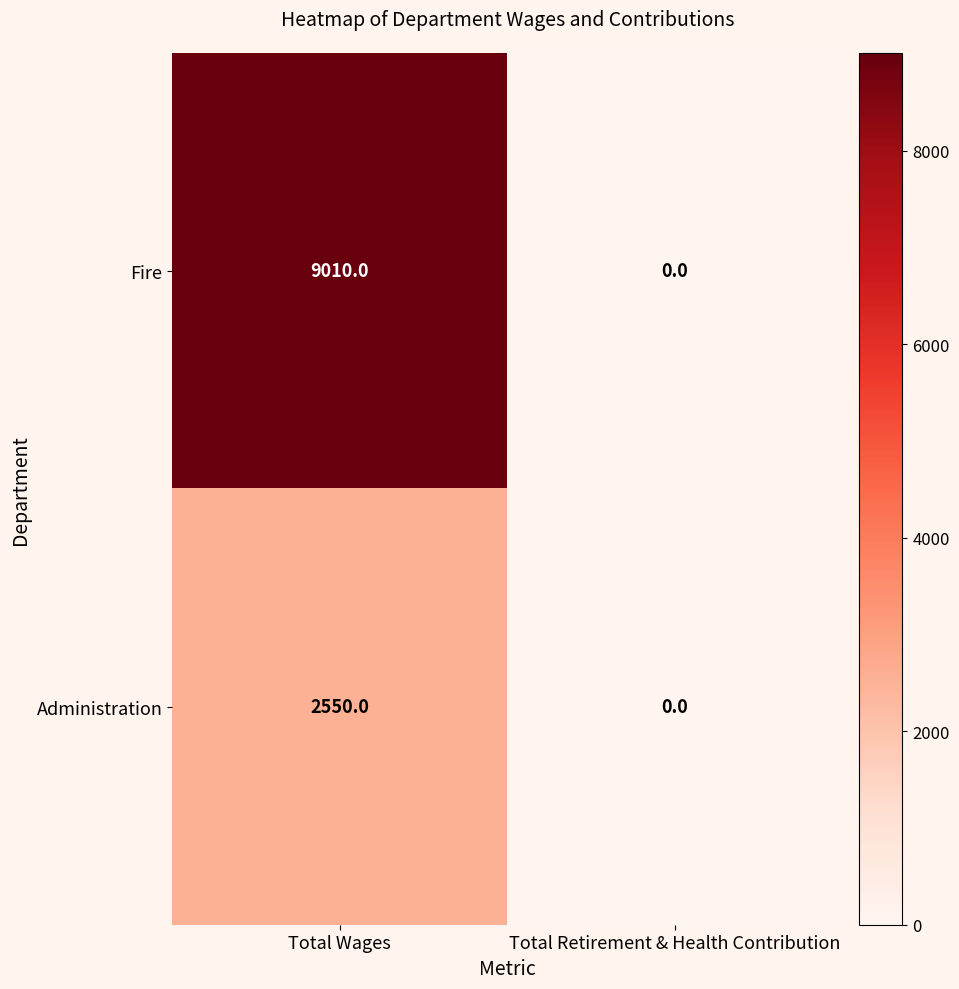

Which category has the highest value across all series?

Total Wages